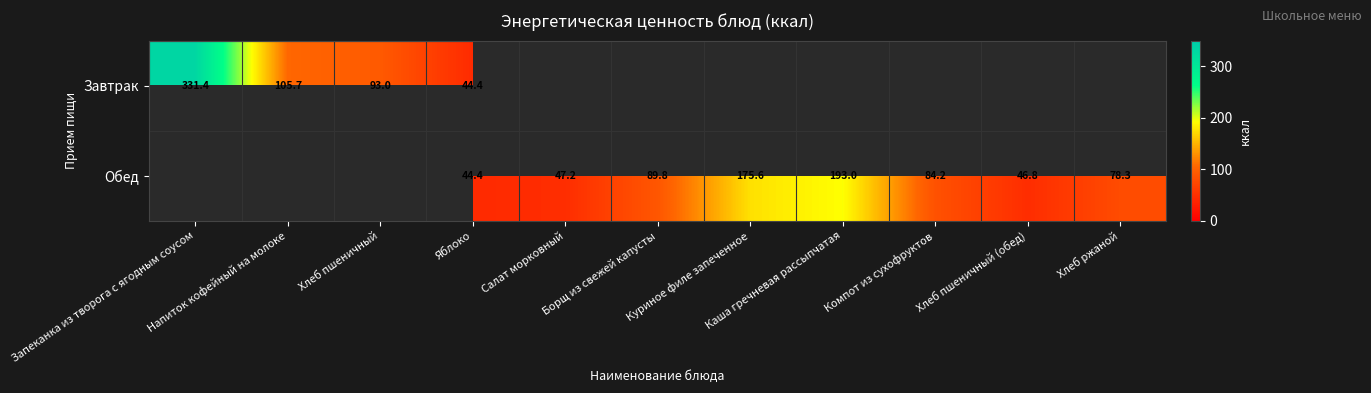

At which label does Обед first exceed 44?

Яблоко